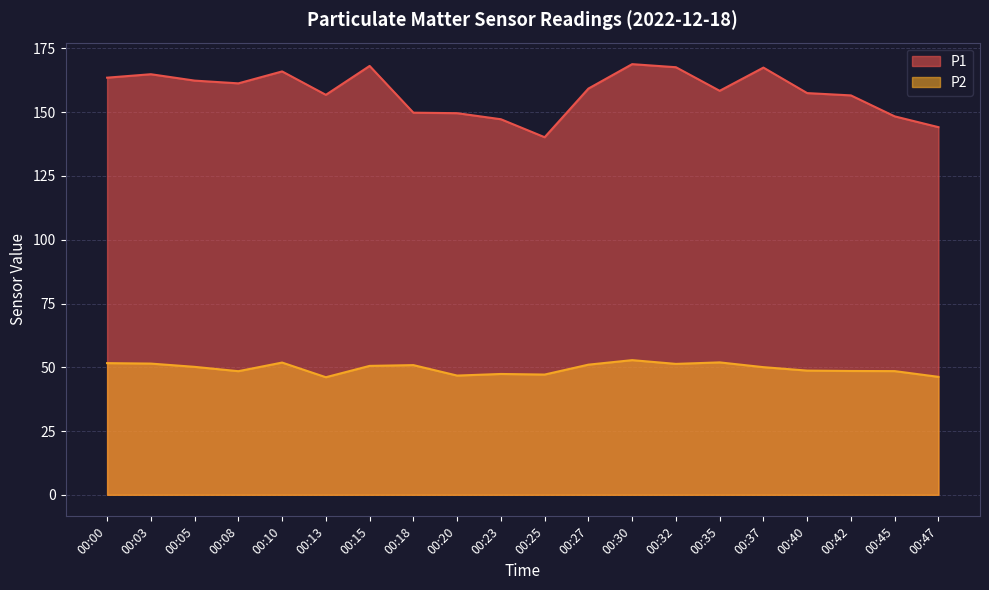

How many interior local valleys does the P2 series have?

5